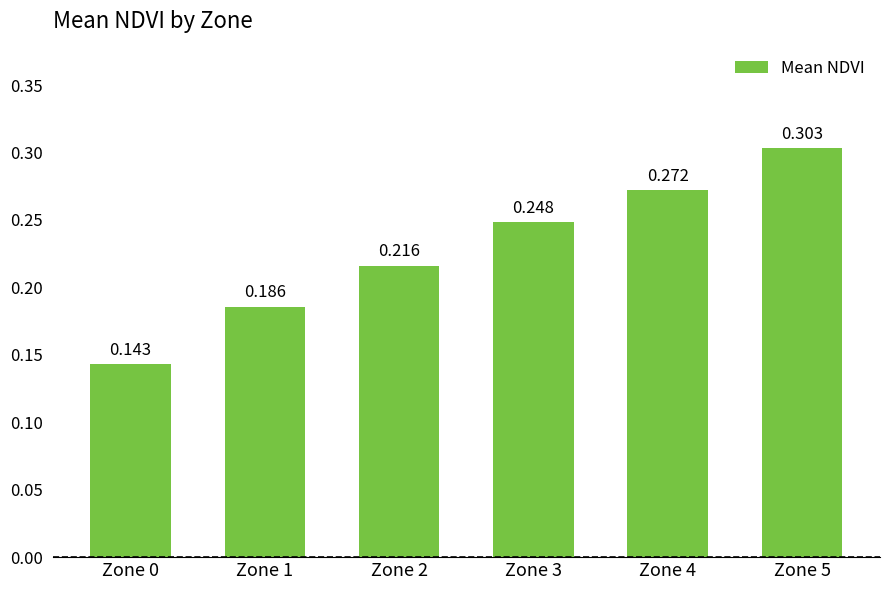

Reading left to right, list all the values displayed in this chart.

0.1	0.2	0.2	0.2	0.3	0.3